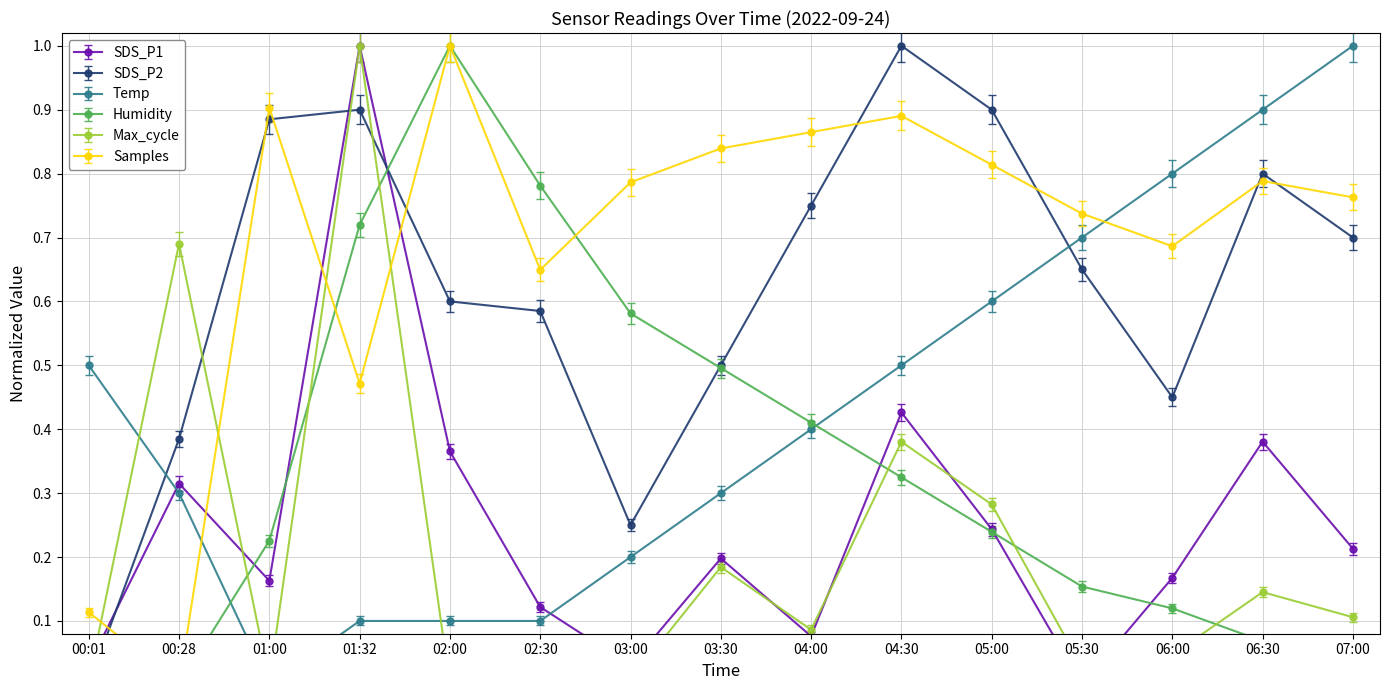

Count the number of categories in the chart.

15